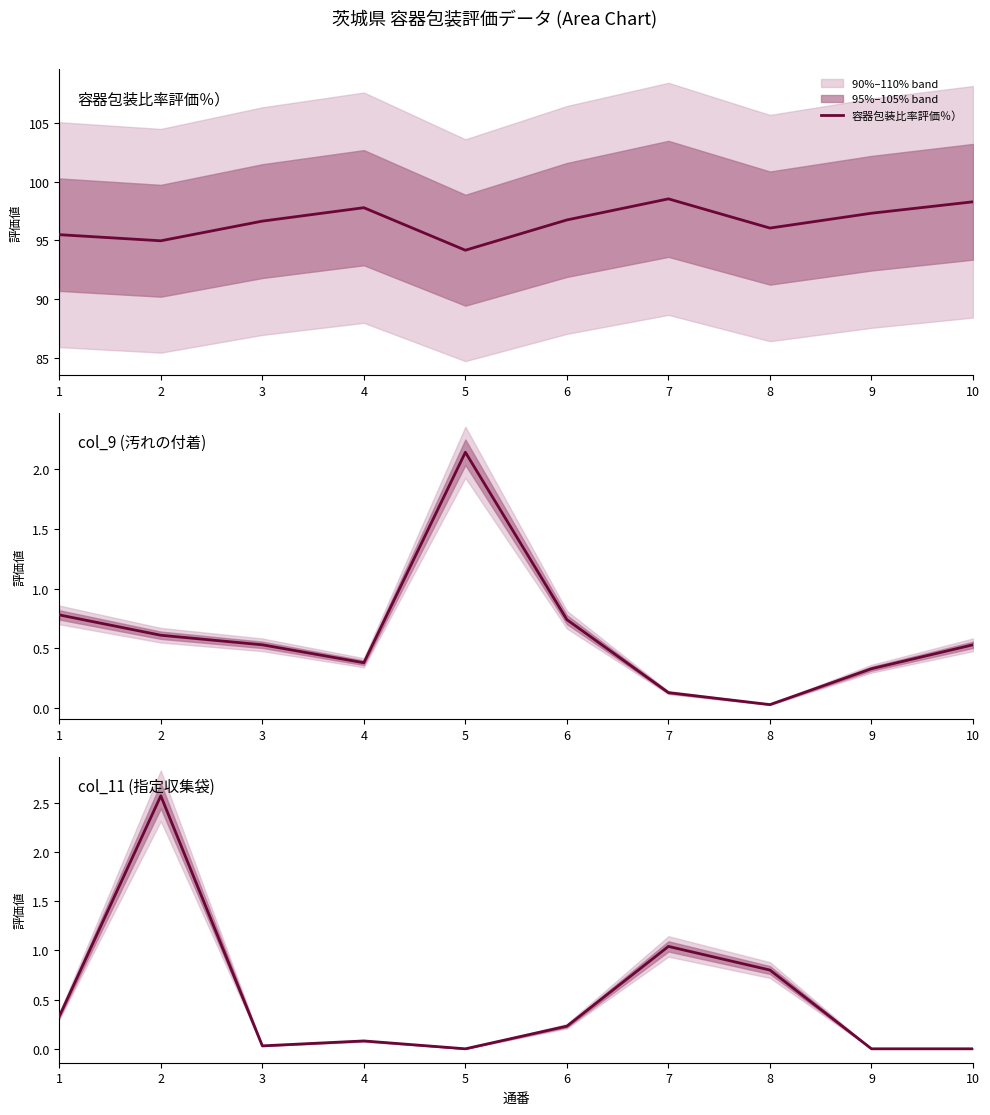

Is it true that 容器包装比率評価％） equals 143.5 at 3?

False